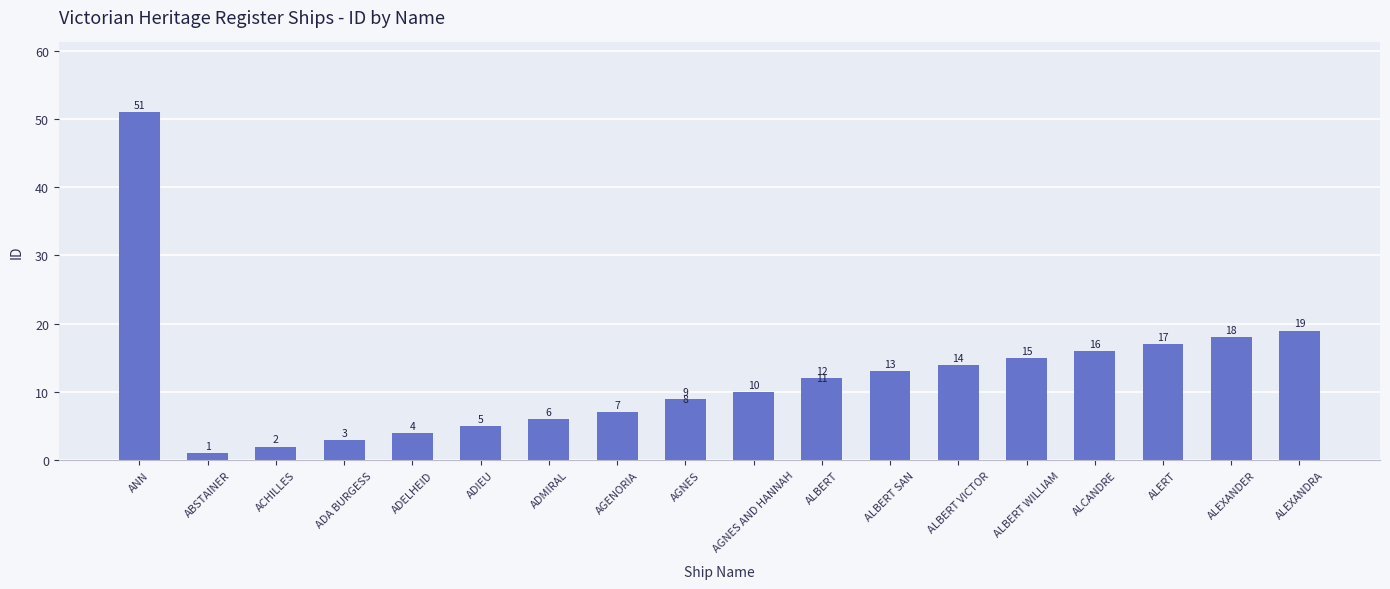

At which category does the chart reach its minimum across all series?

ABSTAINER